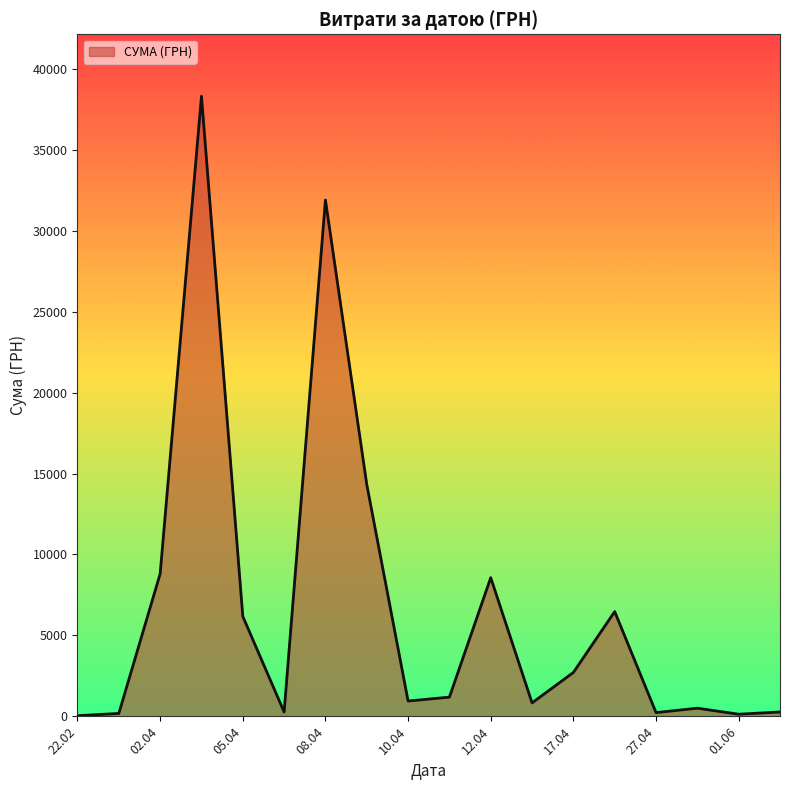

What is the maximum value shown in the chart?

38303.0